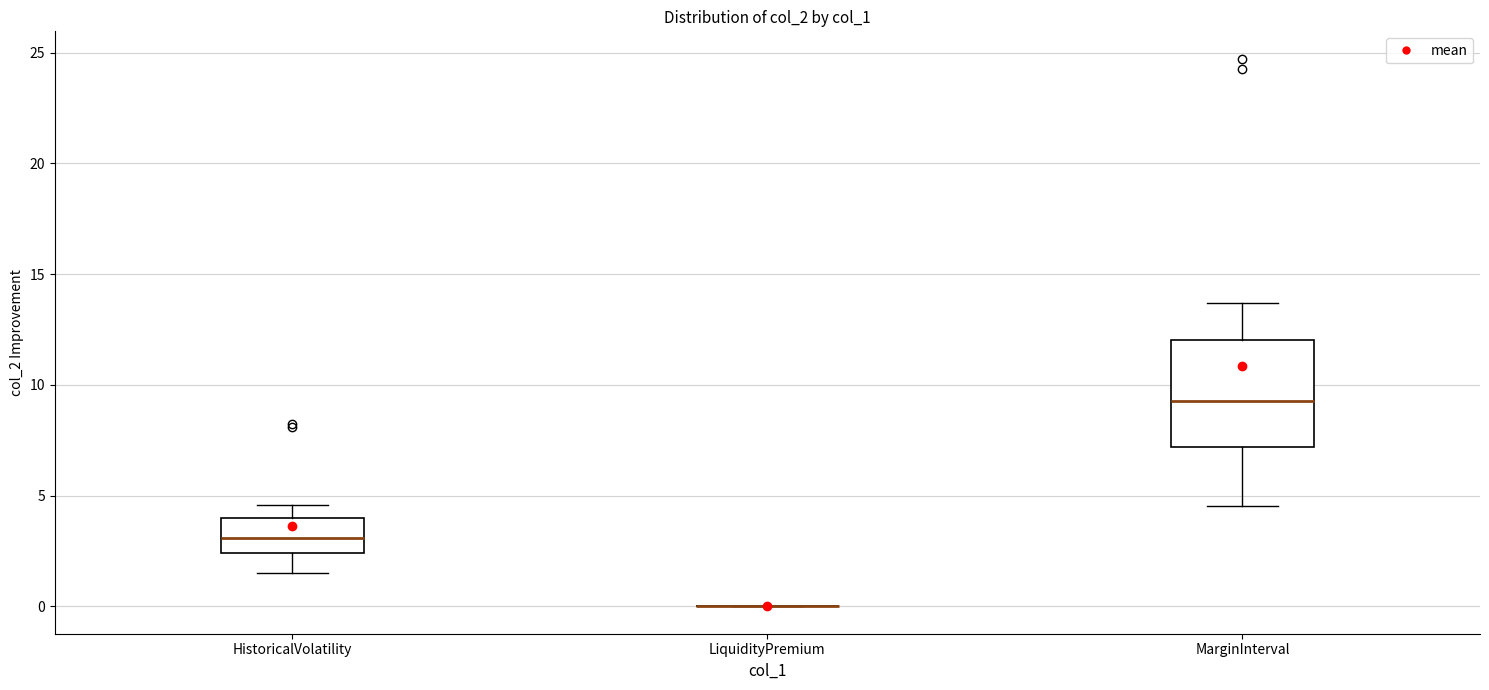

Reading left to right, read every box against the y-axis: the position of its median line, the range the box covers, and the ends of its whiskers. The values are not printed on the chart, so give them approximately, as read against the axis.

HistoricalVolatility: median 3.0, box 2.5 to 4.0, whiskers 1.5 to 4.5
LiquidityPremium: box collapsed to a line at 0.0, whiskers 0.0 to 0.0
MarginInterval: median 9.5, box 7.0 to 12.0, whiskers 4.5 to 13.5